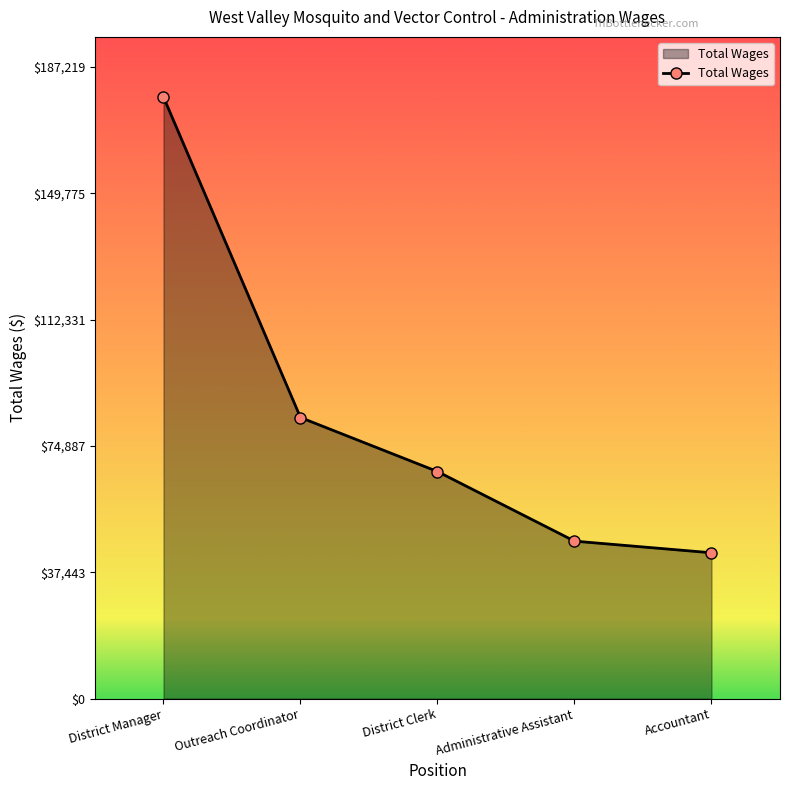

What is the sum of the values at District Manager and Administrative Assistant?

224978